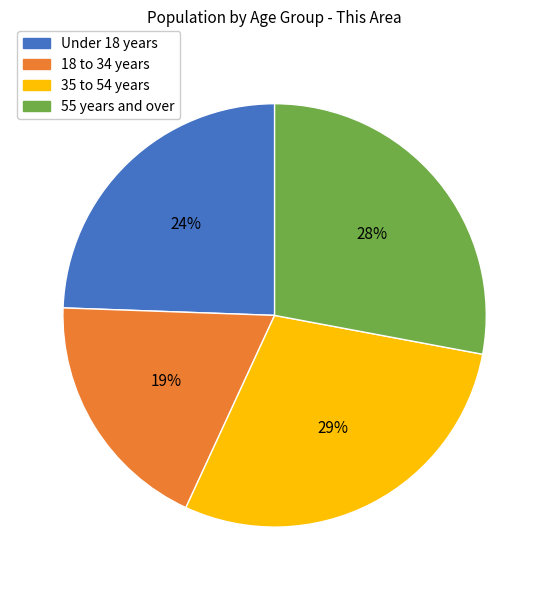

How many segments does this pie chart have?

4